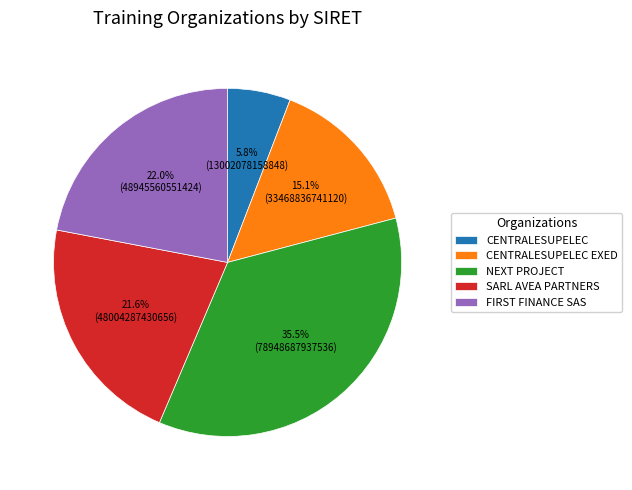

What is the ratio of the value at NEXT PROJECT to the value at CENTRALESUPELEC EXED?

2.4